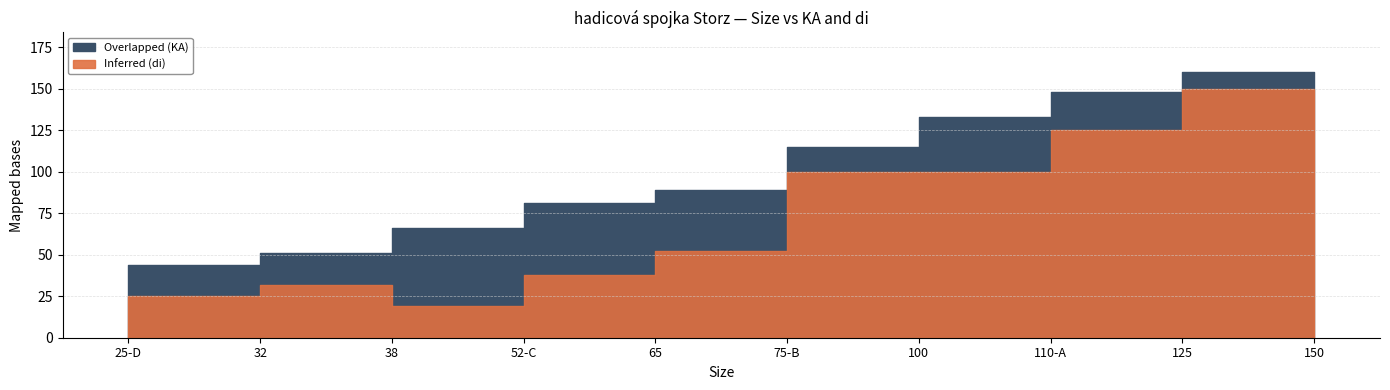

Is the value of Overlapped (KA) at 75-B greater than the value of Inferred (di) at 110-A?

No